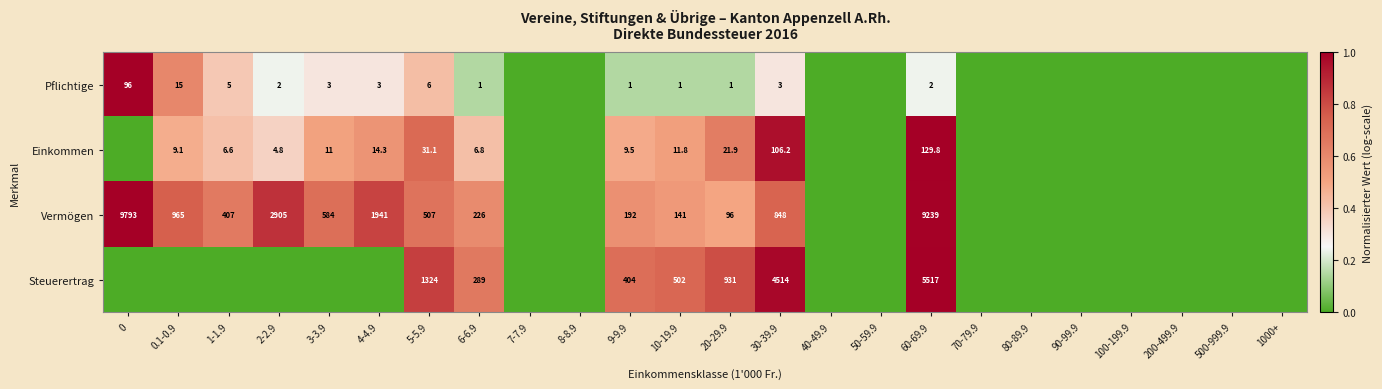

At which category is the sum across all series the highest?

60-69.9